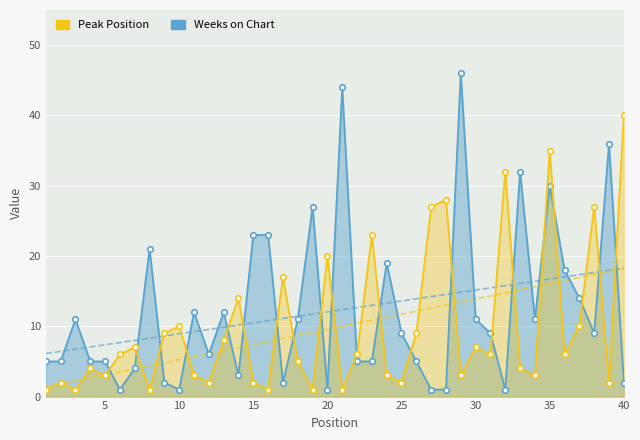

What is the maximum value shown in the chart?

46